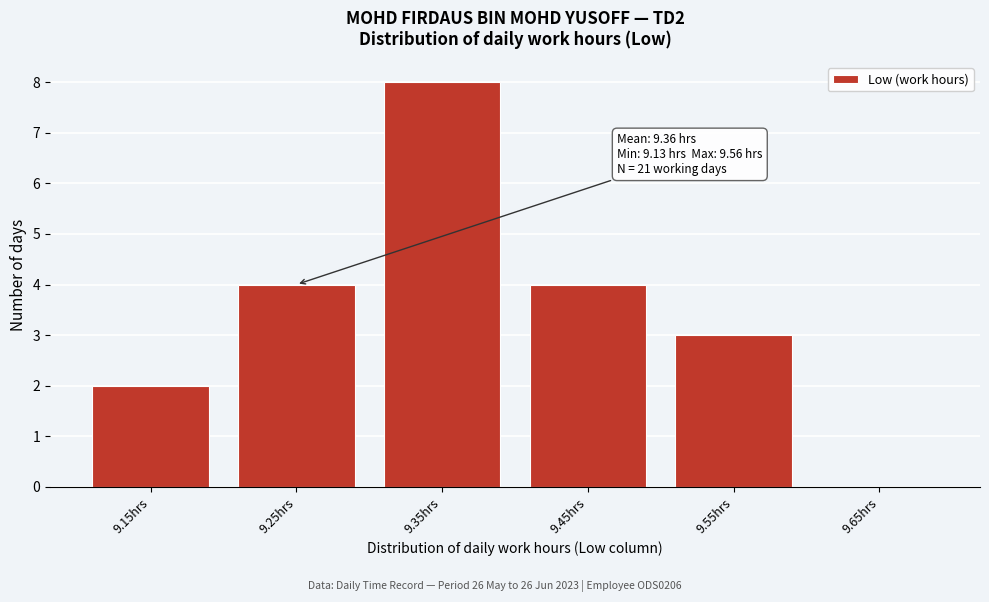

Over which range of the x-axis is the bar tallest?

9.3 to 9.4